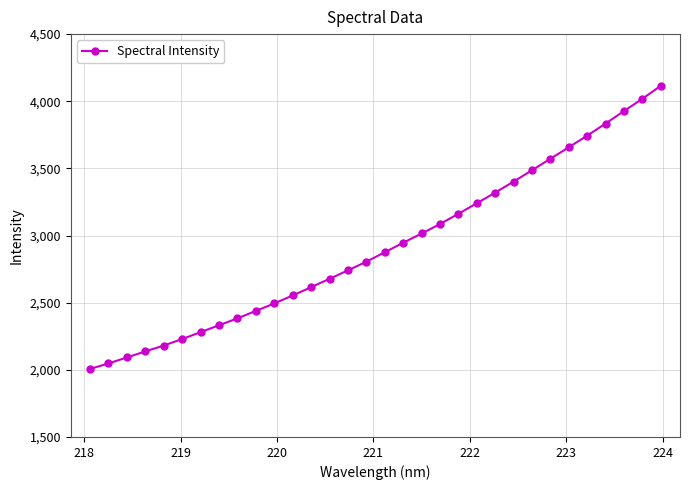

What is the value of the 19th point from the left?

3015.2